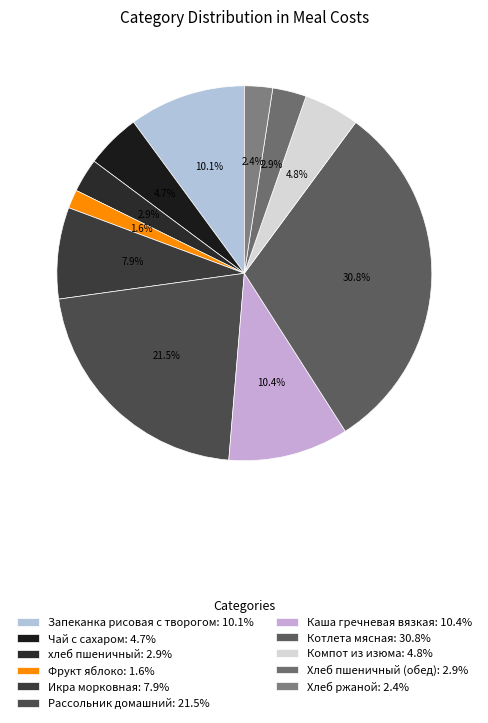

Does Котлета мясная represent more than half of the total?

No